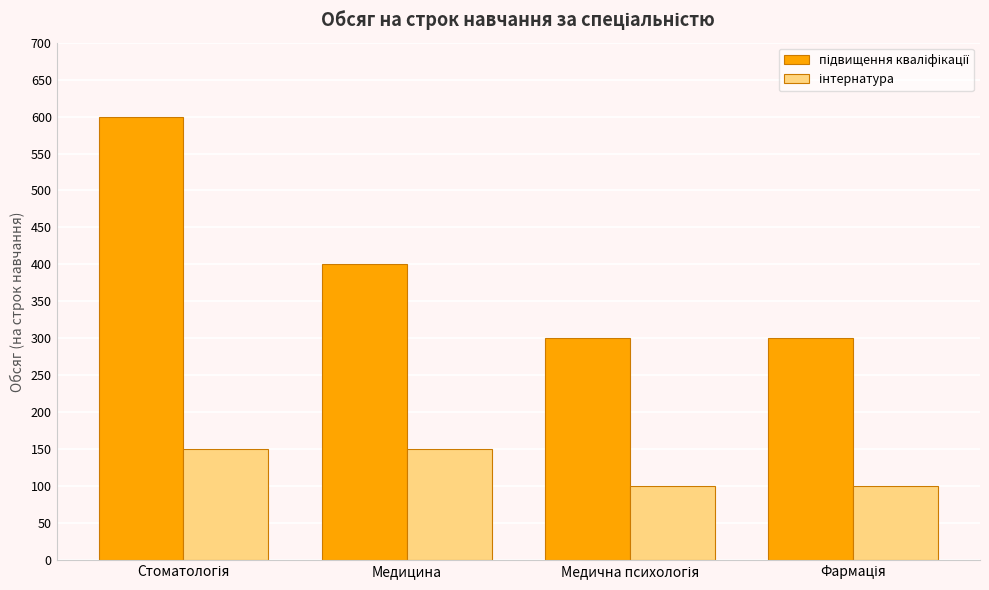

At how many categories does at least one series exceed 499?

1